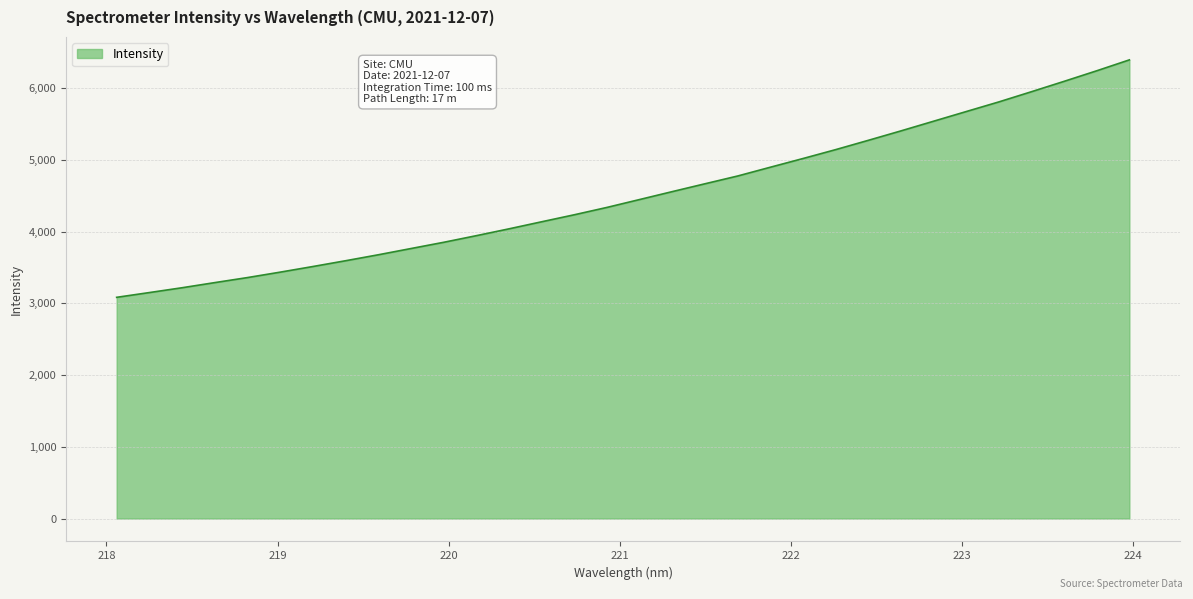

What is the smallest value displayed?

3083.8